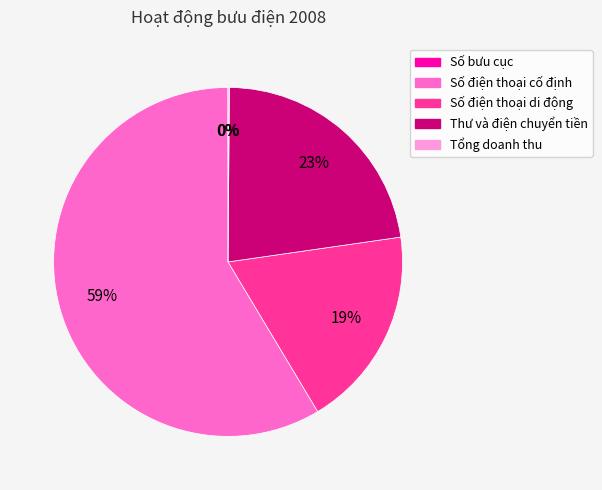

What is the largest slice in the pie chart?

Số điện thoại cố định